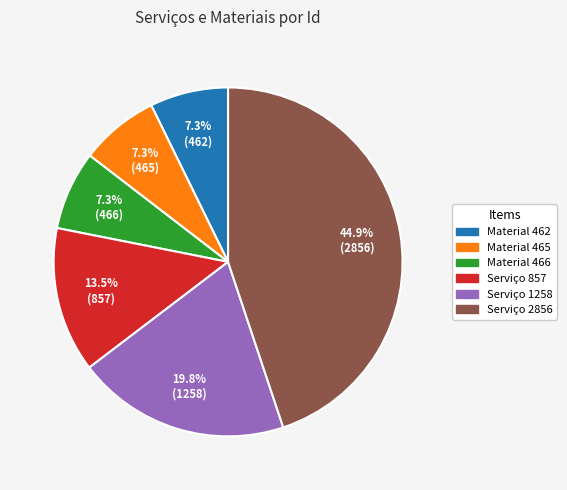

Is there any slice that represents more than half of the pie?

No